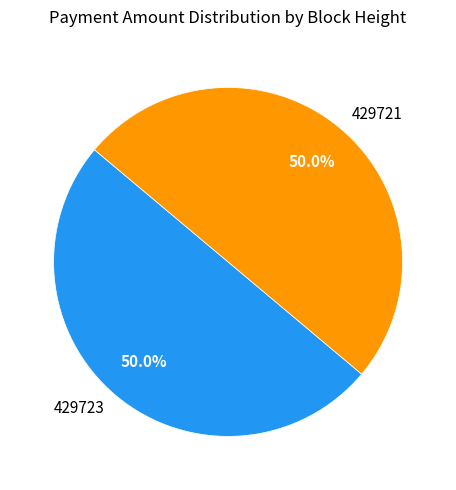

Approximately how many times larger is the value at 429723 compared to 429721?

1.0